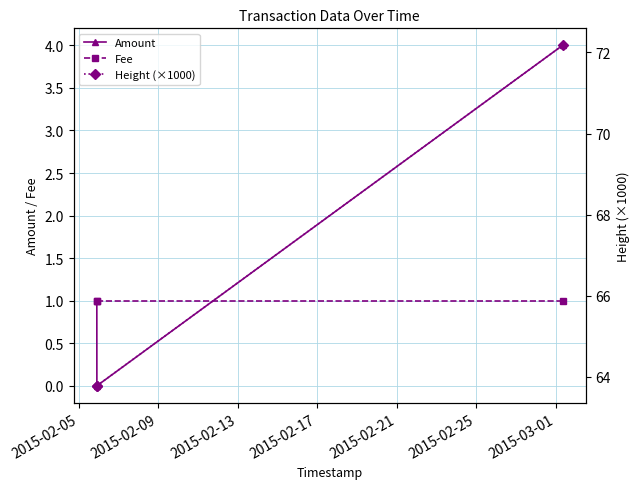

What is the value of the Fee point at the 2nd from the left?

1